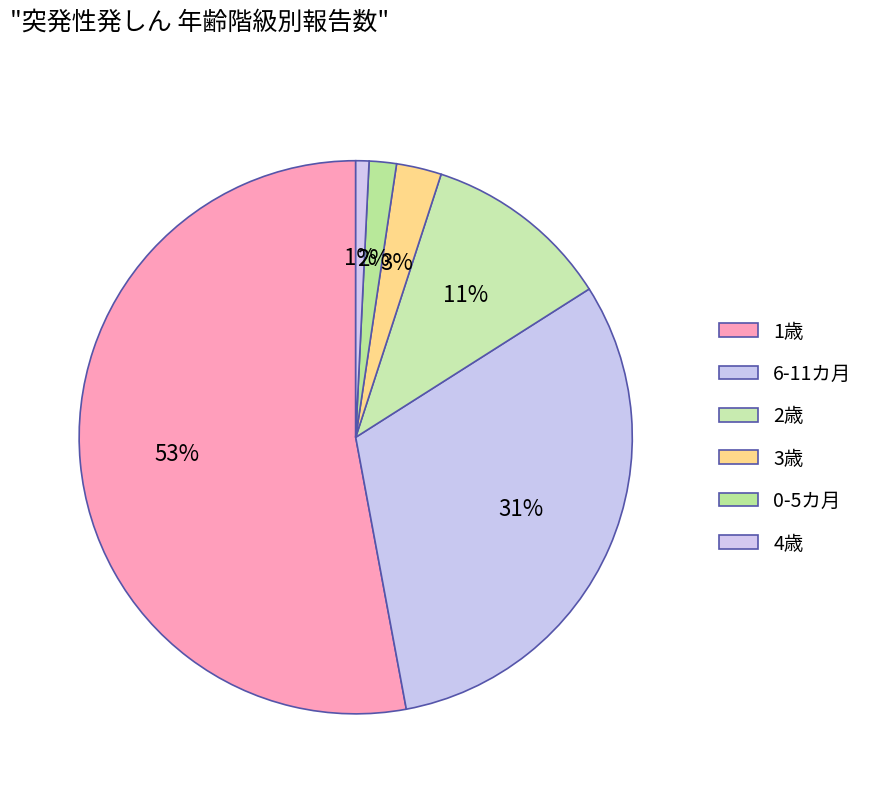

Does 1歳 account for over 50% of the chart?

Yes